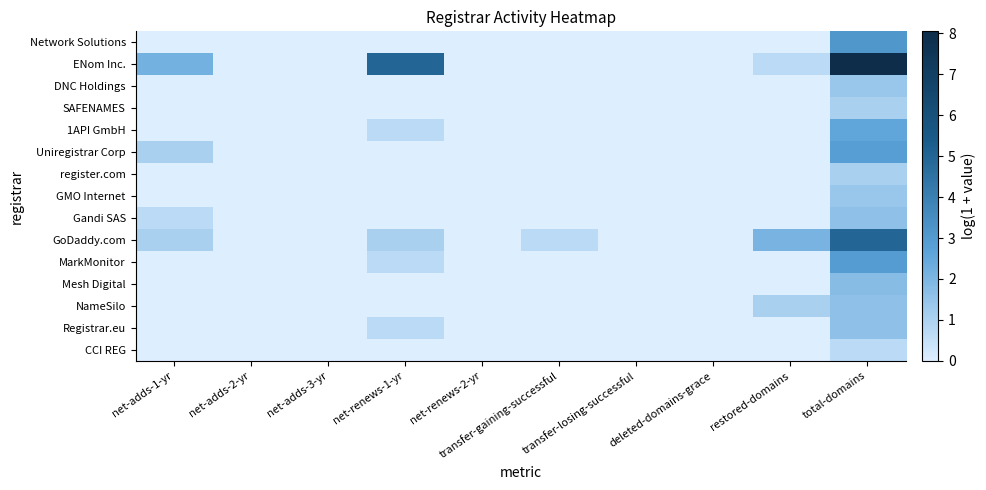

Rank the series by their maximum value, from lowest to highest.

CCI REG, SAFENAMES, register.com, DNC Holdings, GMO Internet, Gandi SAS, NameSilo, Registrar.eu, Mesh Digital, 1API GmbH, Uniregistrar Corp, MarkMonitor, Network Solutions, GoDaddy.com, ENom Inc.